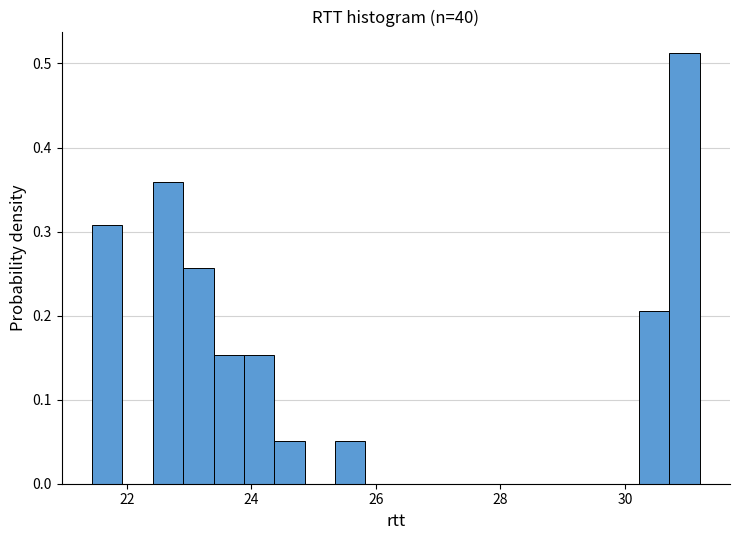

Around what value on the x-axis is the tallest bar? Give the approximate position of its centre, as read against the axis.

31.0